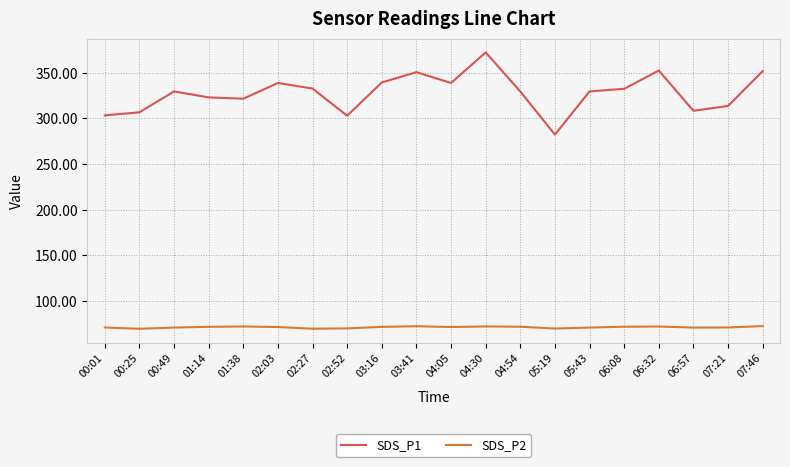

Which series has the largest range (max minus min)?

SDS_P1